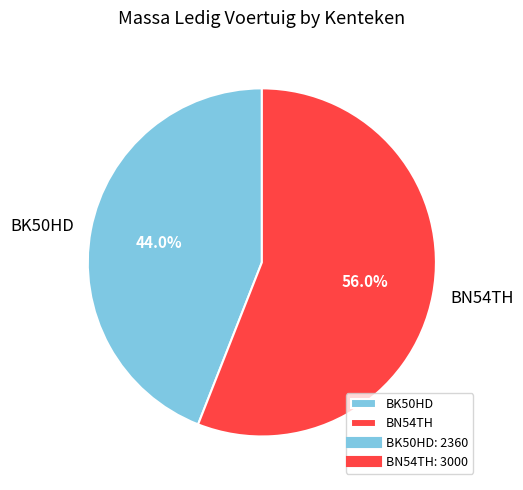

What percentage do BK50HD and BN54TH together represent?

100.0%